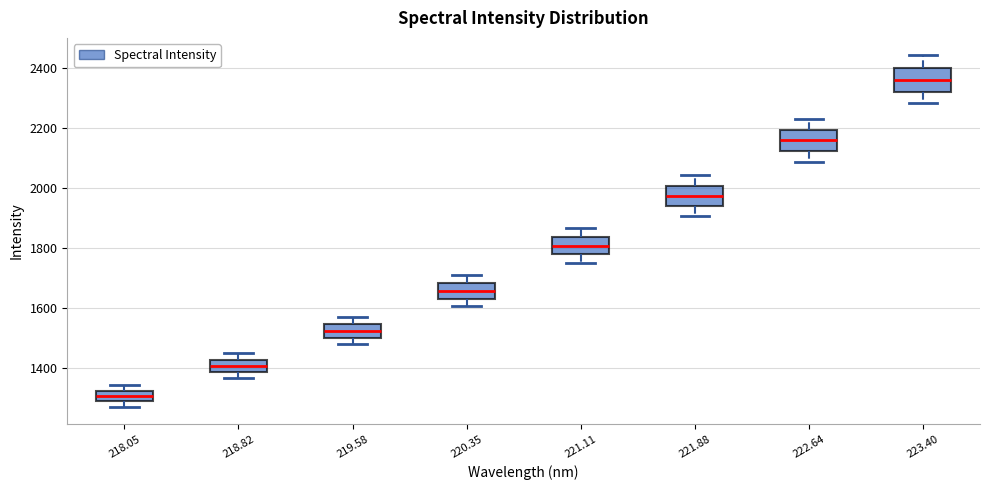

Reading left to right, read every box against the y-axis: the position of its median line, the range the box covers, and the ends of its whiskers. The values are not printed on the chart, so give them approximately, as read against the axis.

218.05: median 1300 (inside the box), box 1300 to 1320, whiskers 1280 to 1340
218.82: median 1400, box 1380 to 1420, whiskers 1360 to 1460
219.58: median 1520, box 1500 to 1540, whiskers 1480 to 1580
220.35: median 1660, box 1640 to 1680, whiskers 1600 to 1720
221.11: median 1800, box 1780 to 1840, whiskers 1760 to 1860
221.88: median 1980, box 1940 to 2000, whiskers 1900 to 2040
222.64: median 2160, box 2120 to 2200, whiskers 2080 to 2240
223.40: median 2360, box 2320 to 2400, whiskers 2280 to 2440